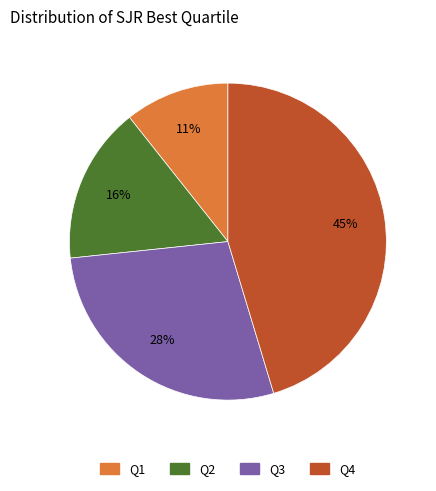

To the nearest percent, what is the combined percentage of Q3 and Q2?

44%